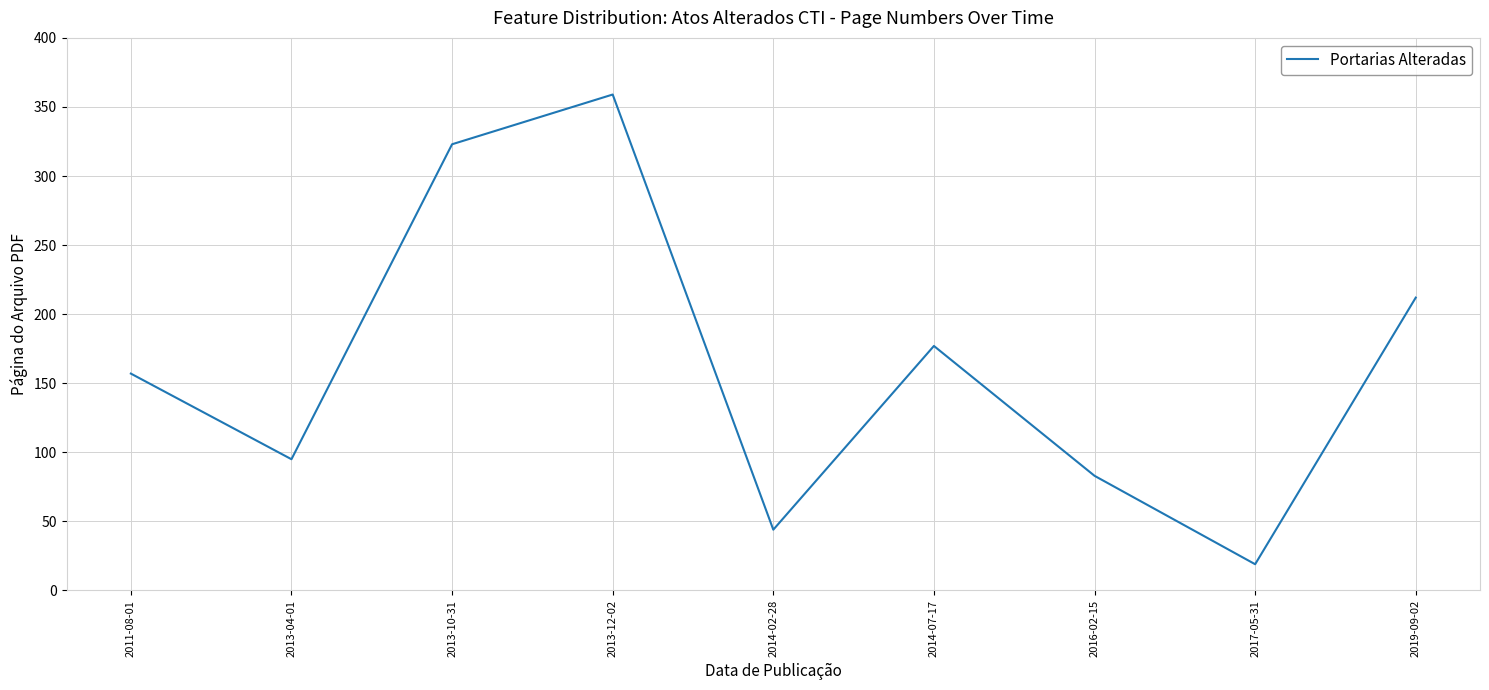

What is the change in value from 2013-12-02 to 2014-07-17?

-182